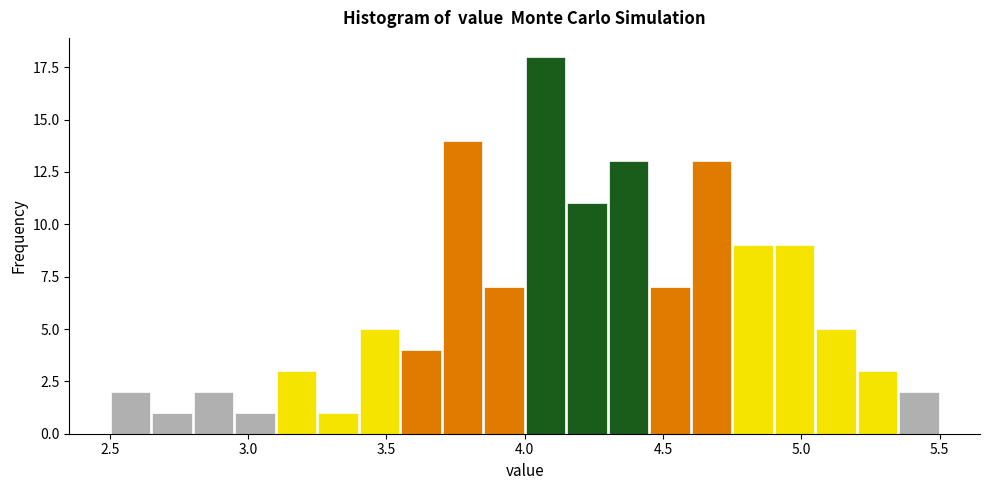

Around what value on the x-axis is the tallest bar? Give the approximate position of its centre, as read against the axis.

4.10